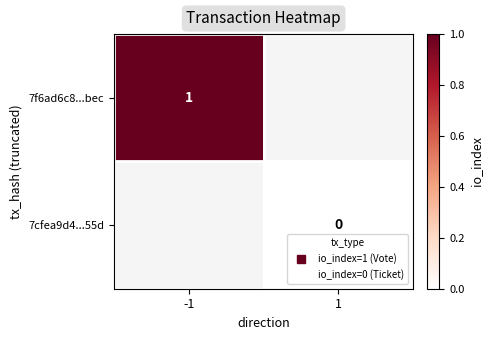

At which label is 7f6ad6c8...bec closest to 1?

-1